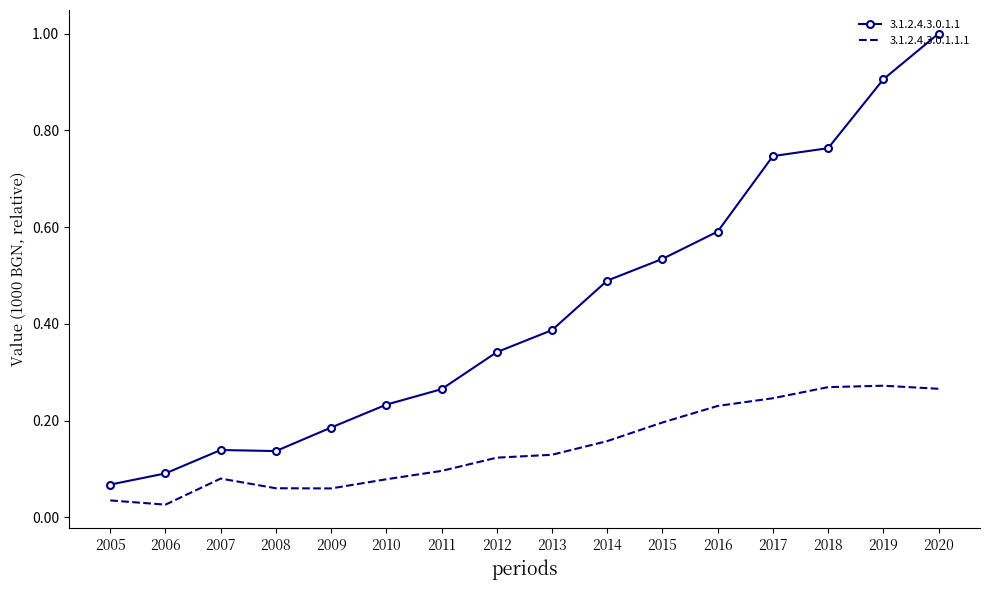

At how many categories does at least one series exceed 0?

16